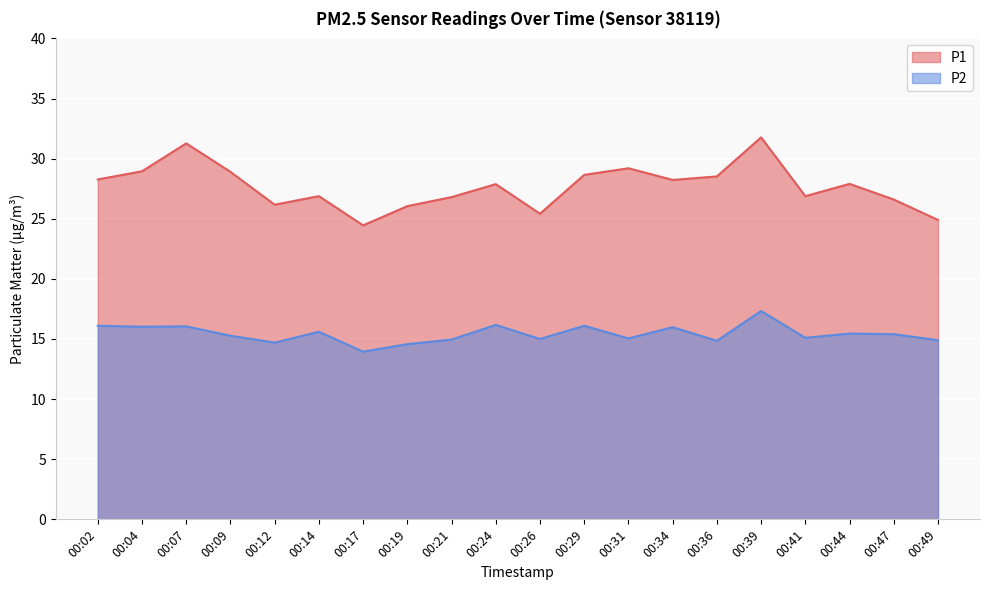

At which category is the sum across all series the highest?

00:39